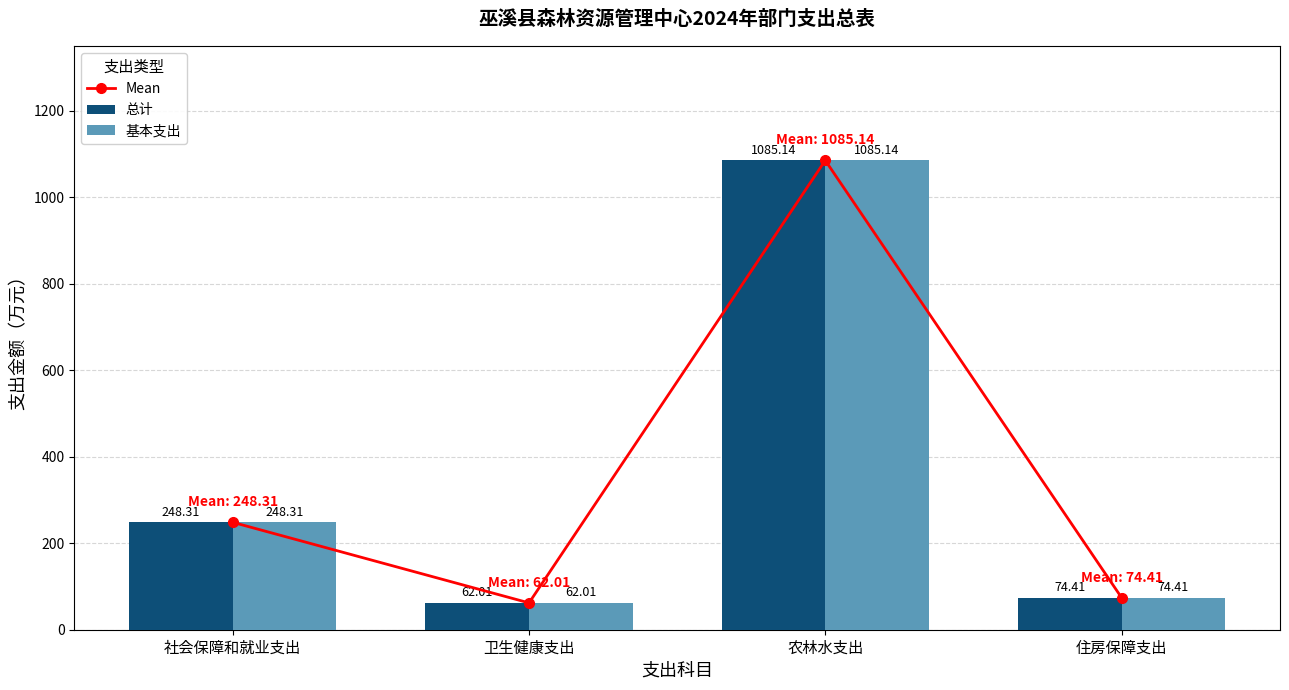

What is the average value of the 基本支出 series?

367.5